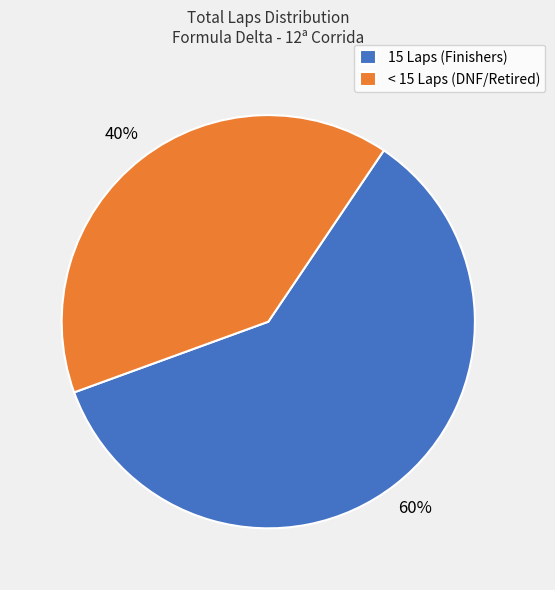

Which has a higher value, 15 Laps (Finishers) or < 15 Laps (DNF/Retired)?

15 Laps (Finishers)